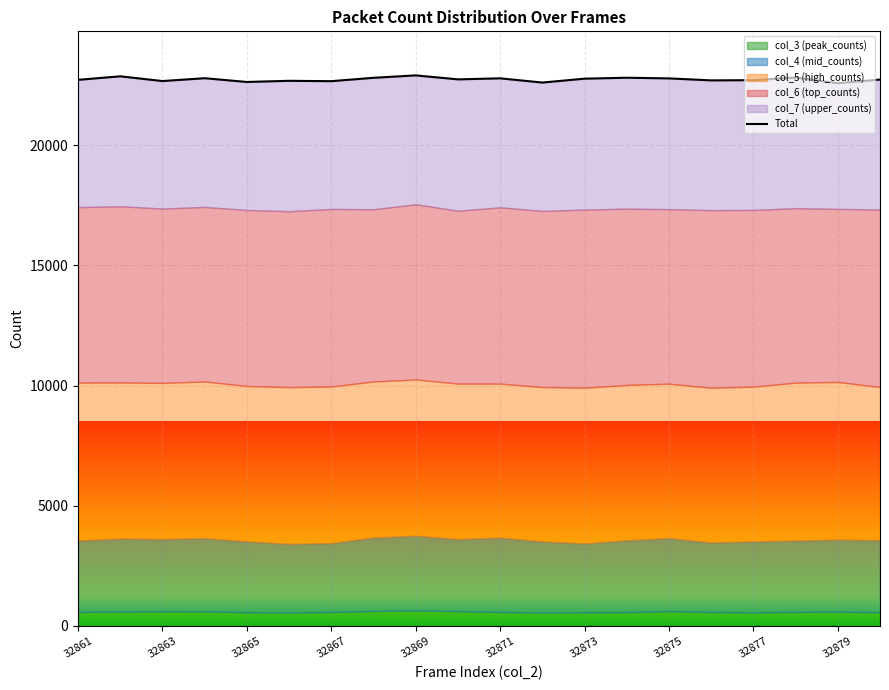

What is the difference between the maximum and minimum values?

326